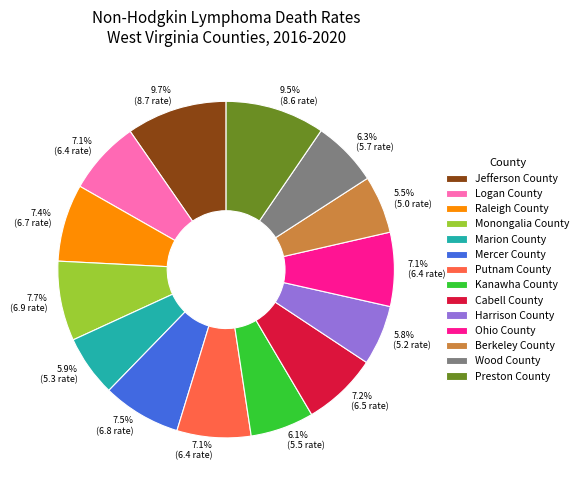

How much of the chart is everything except Putnam County?

92.9%